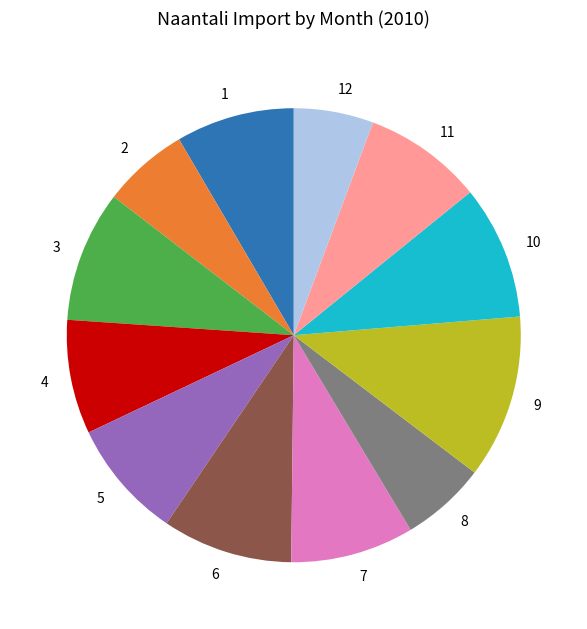

Which slice is the largest?

9